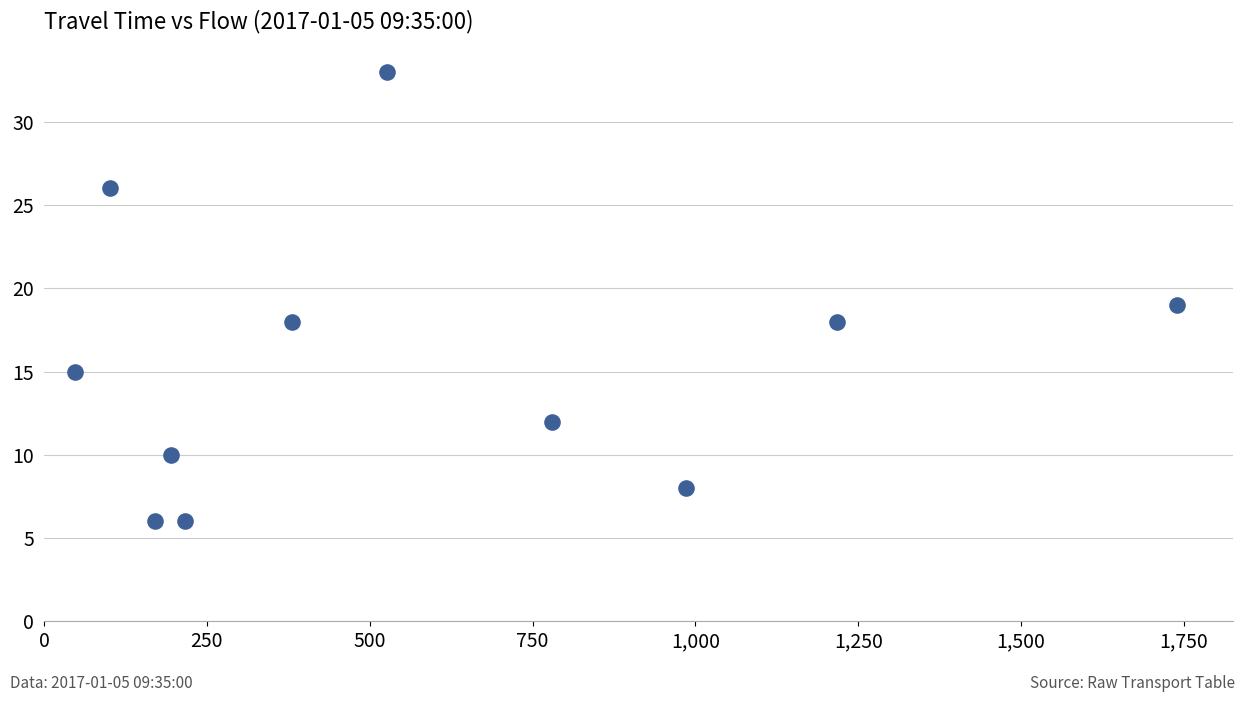

What is the average X value?

578